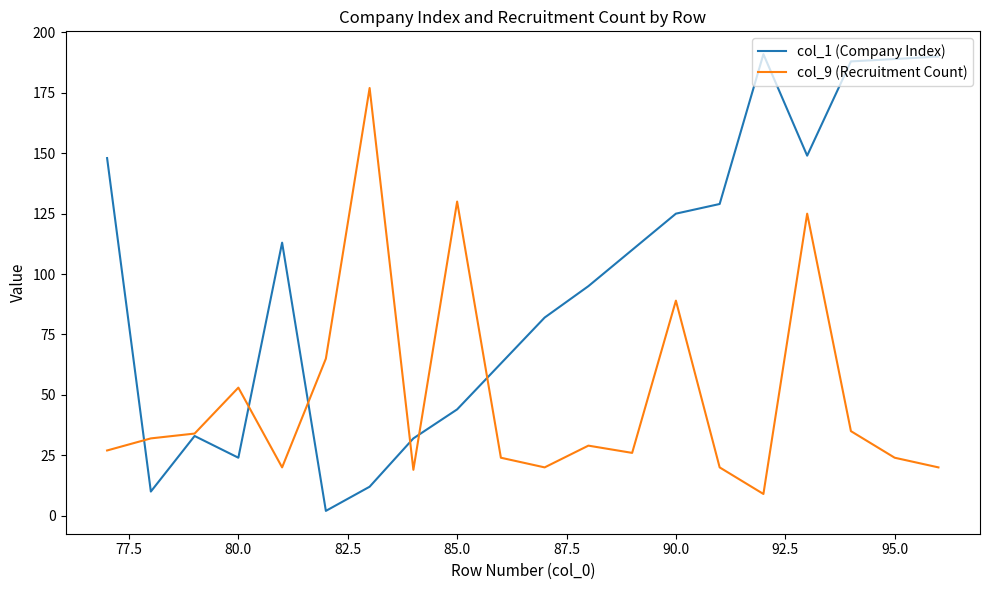

True or false: col_9 (Recruitment Count) and col_1 (Company Index) intersect in this chart.

True